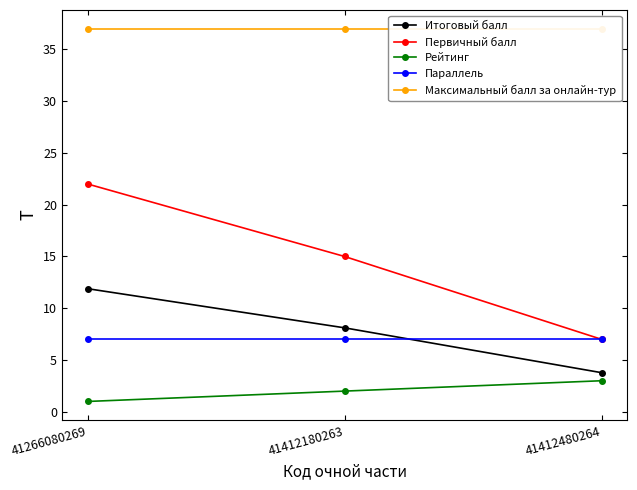

True or false: Параллель has a value of 7.0 at 41412180263.

True